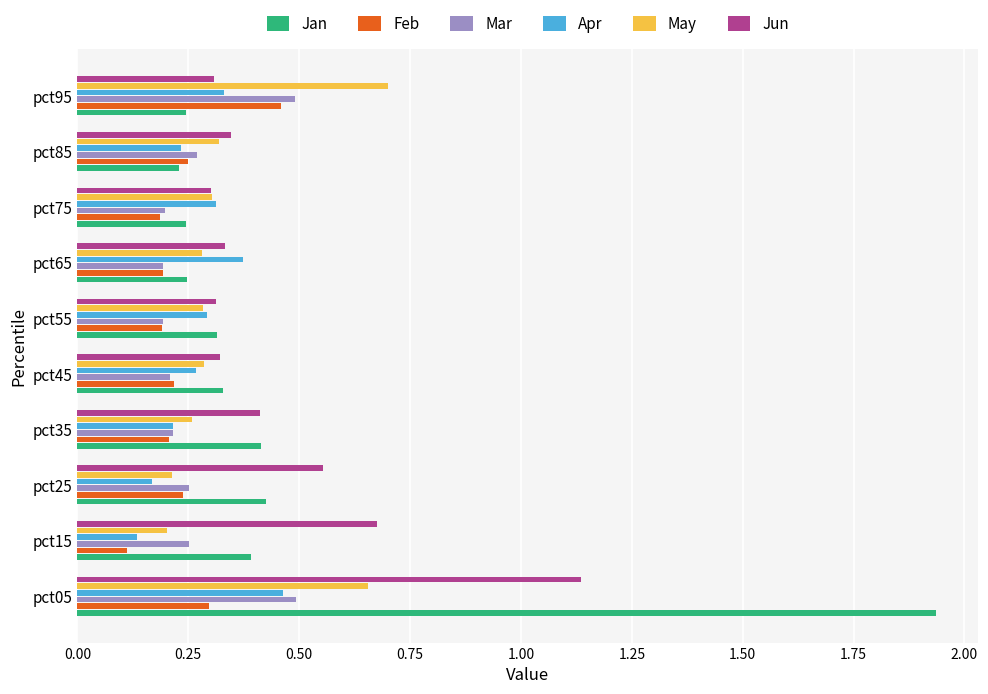

How many data points does each series have?

10